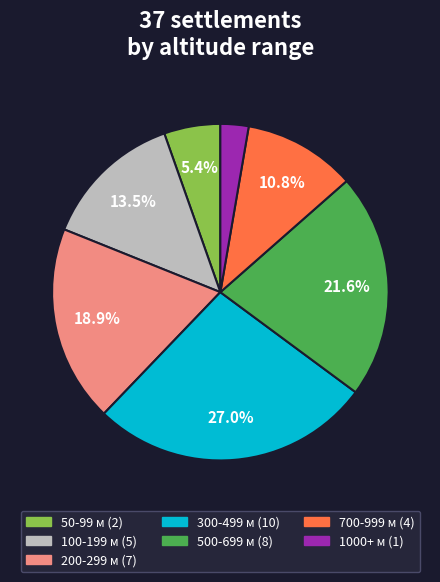

How many slices are in this pie chart?

7